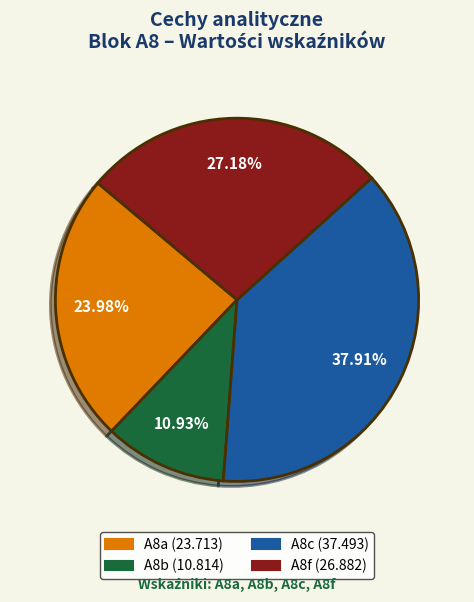

Which slice is the smallest?

A8b